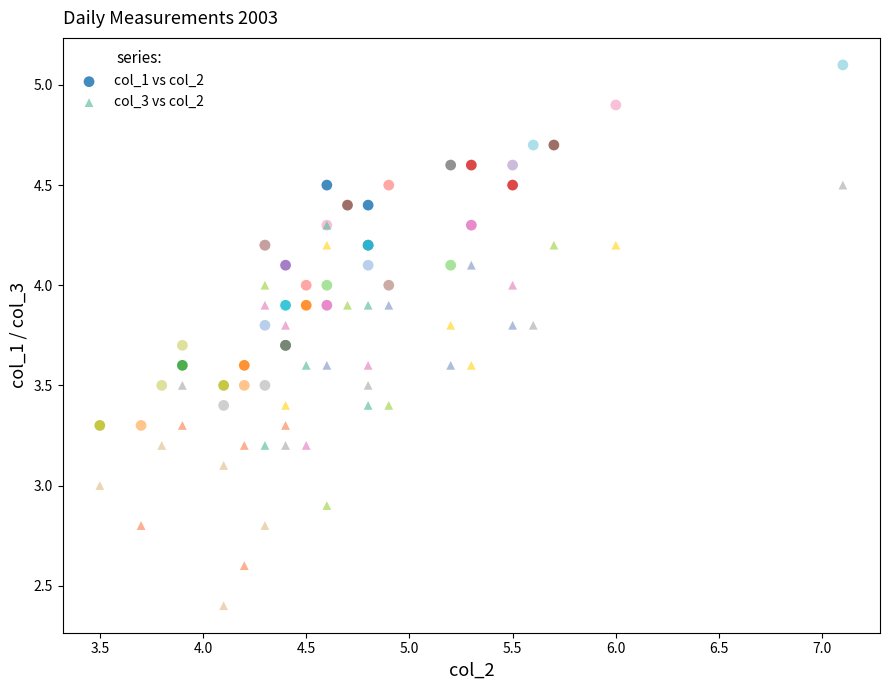

What is the X range (max minus min) for the scatter plot?

3.6